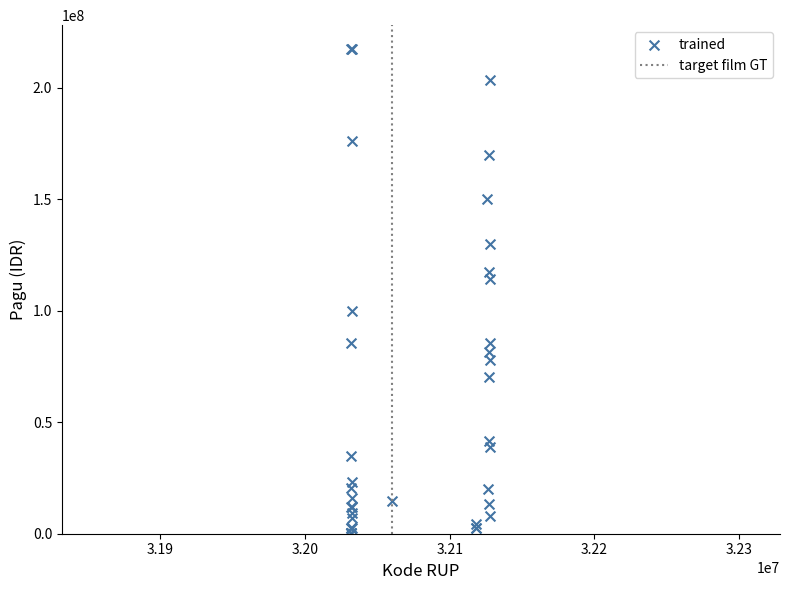

What Y value in the scatter plot is closest to 108830000?

114296000